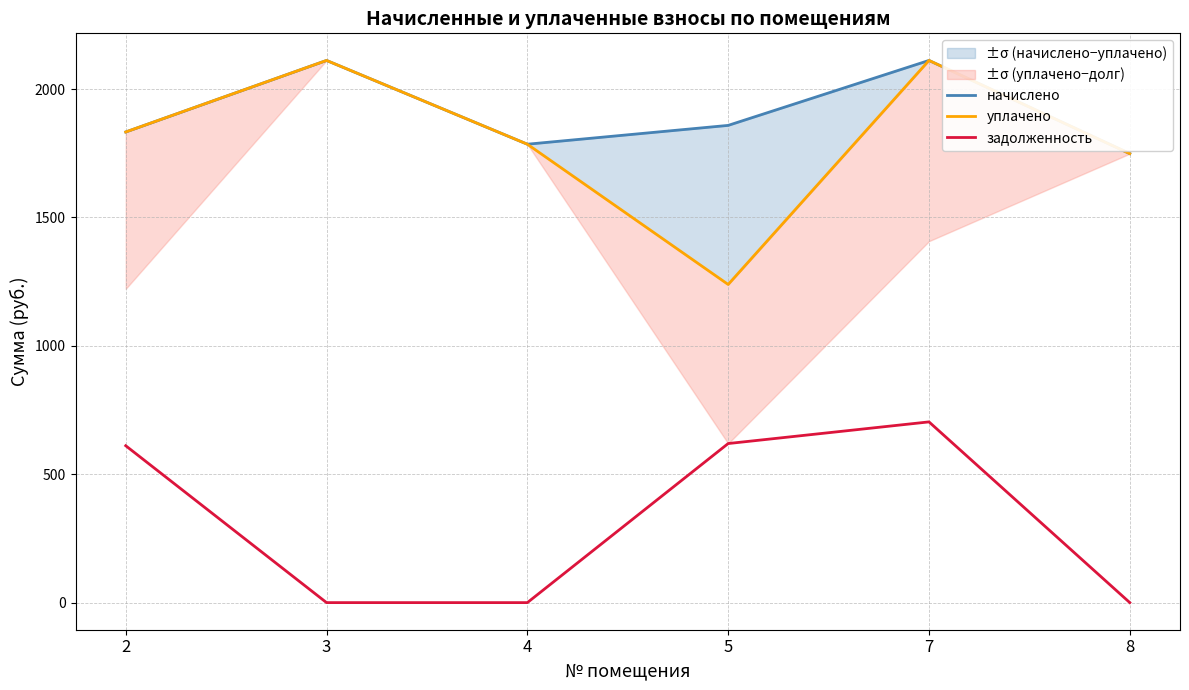

True or false: задолженность and начислено intersect in this chart.

False